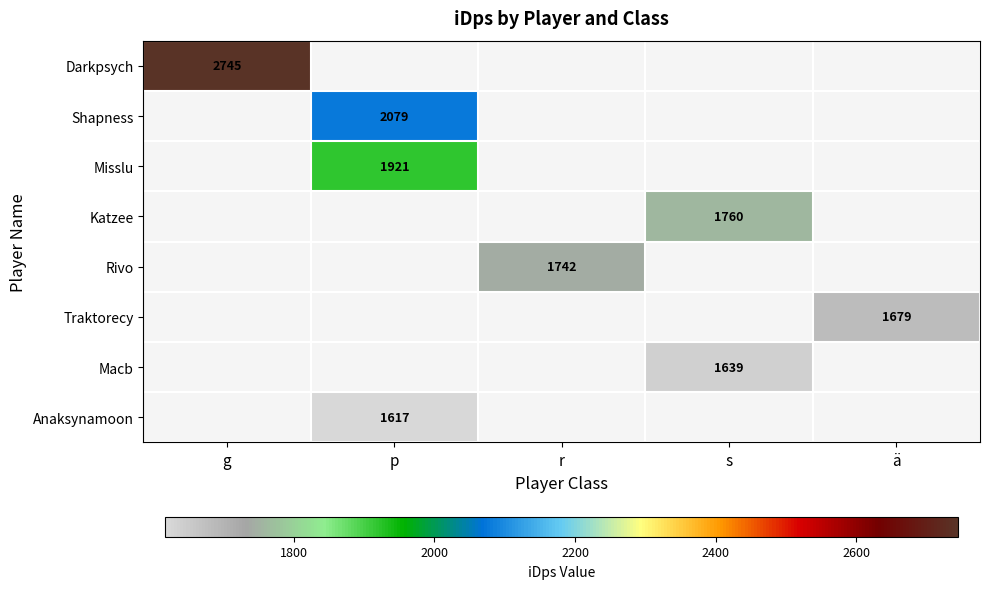

At how many categories does at least one series exceed 2288?

1